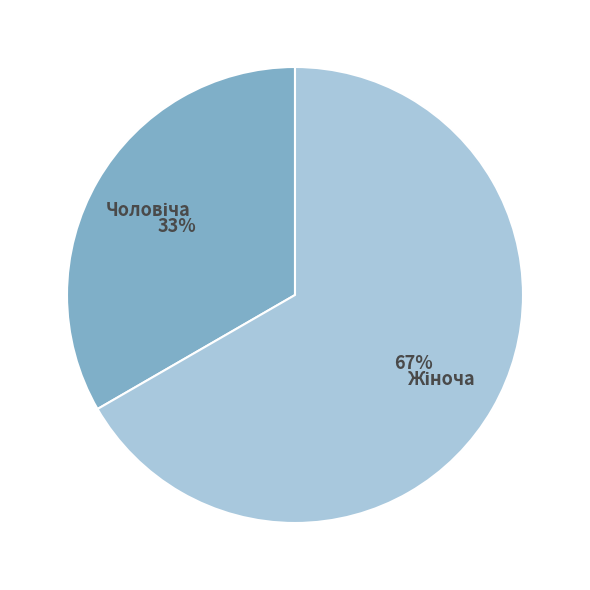

To the nearest percent, what is the average slice percentage?

50%